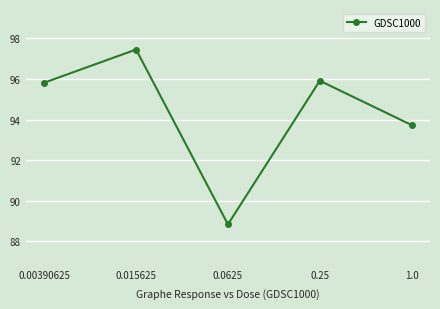

What is the change in value from 0.00390625 to 0.0625?

-7.0